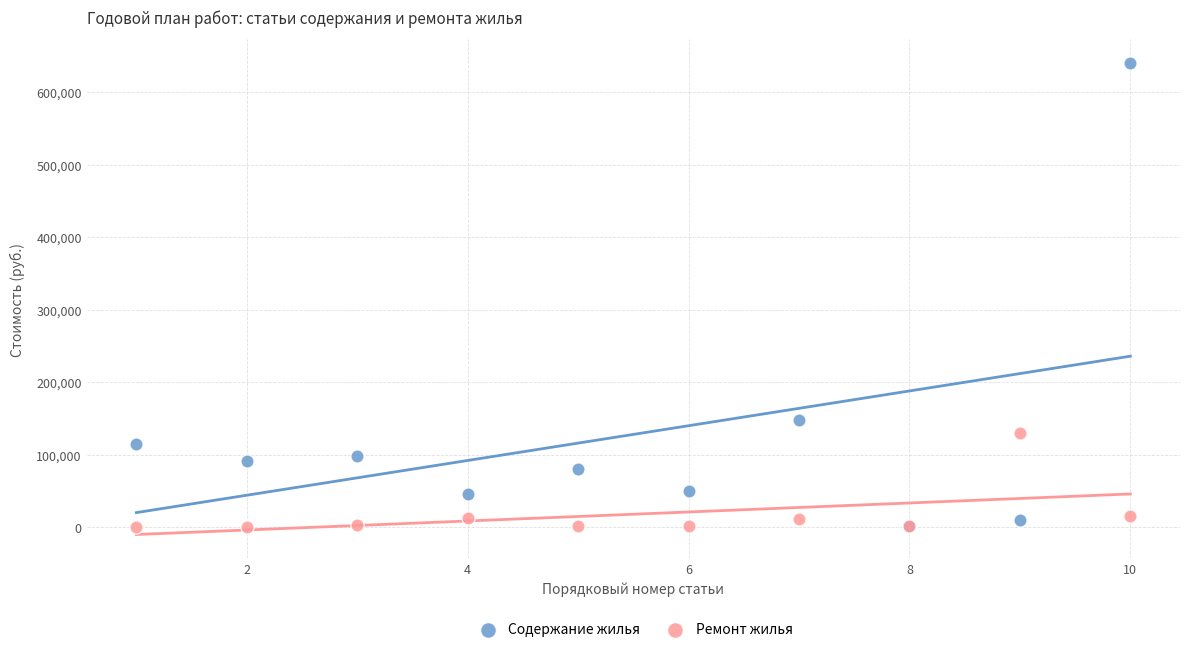

Across all series, what Y value is closest to 320213?

147430.9